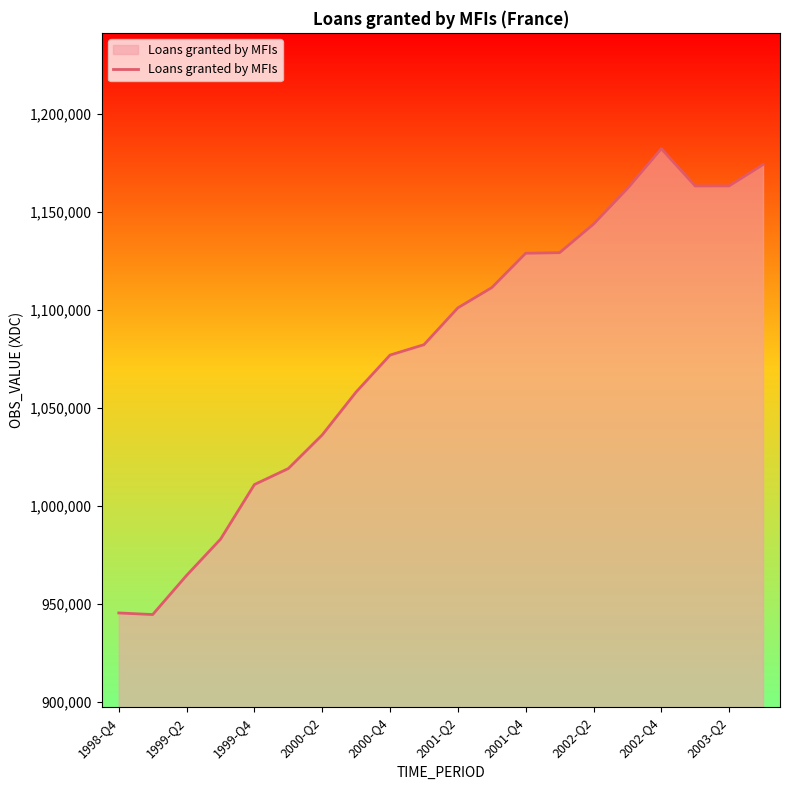

What is the minimum value shown in the chart?

944489